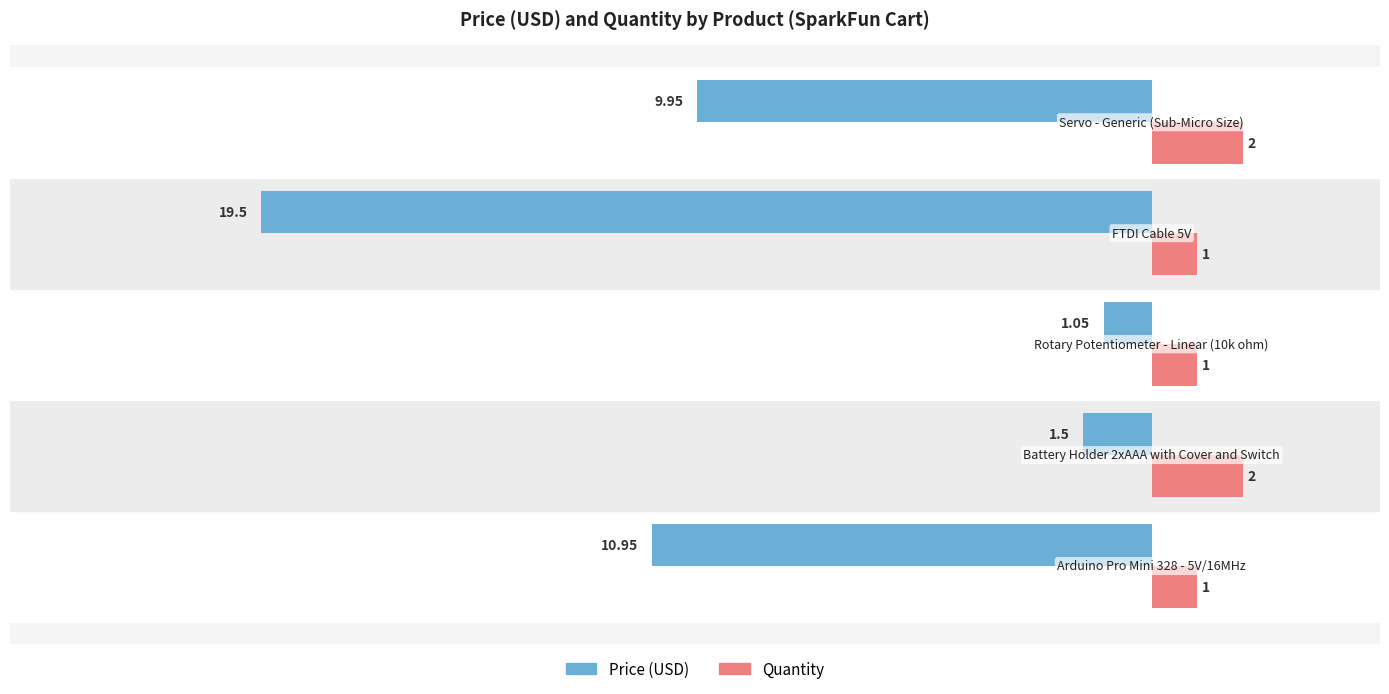

Rank the series by their maximum value, from lowest to highest.

Price (USD), Quantity